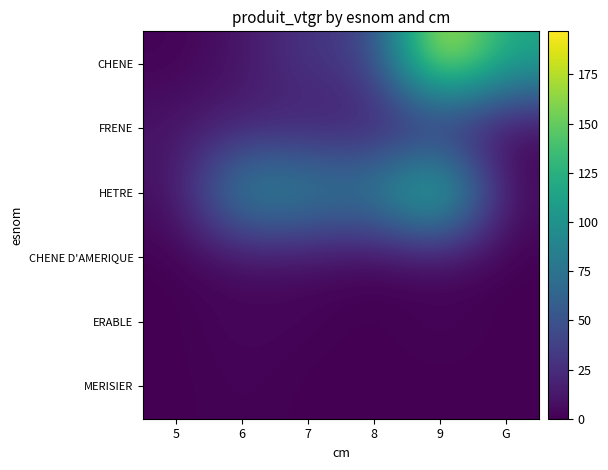

At how many categories does at least one series exceed 39?

5